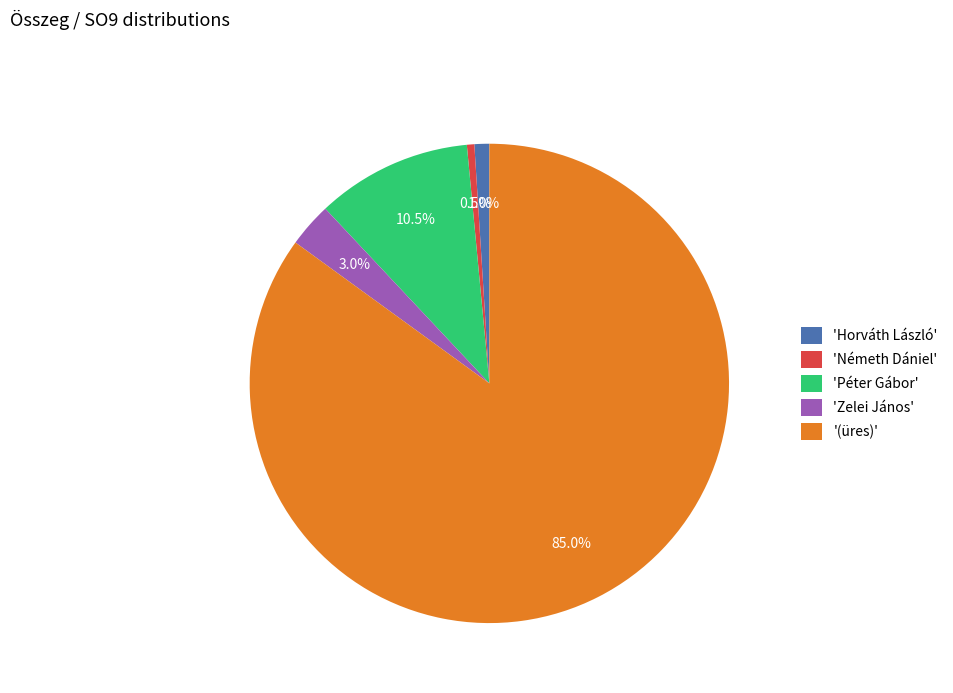

What is the majority slice?

'(üres)'